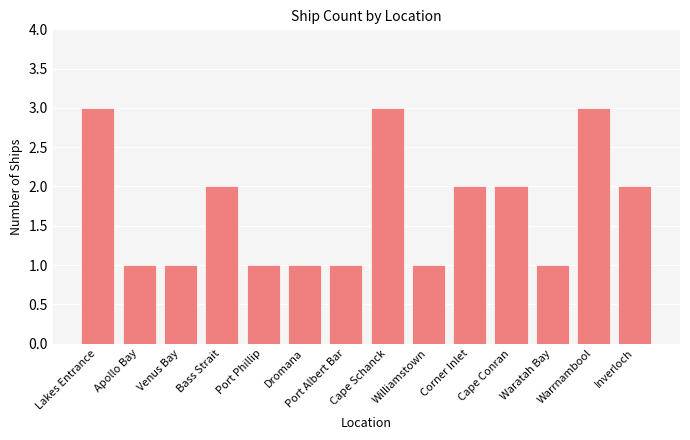

Read the value at Bass Strait.

2